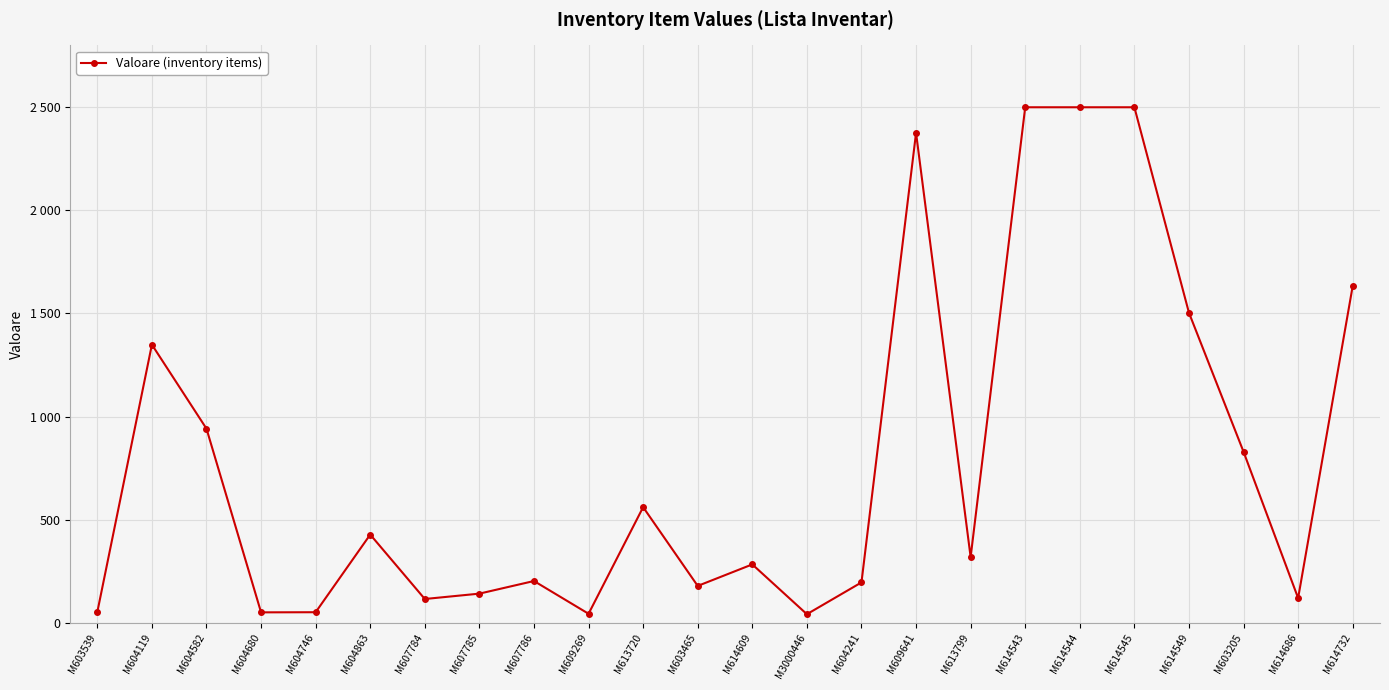

What is the maximum value shown in the chart?

2499.0